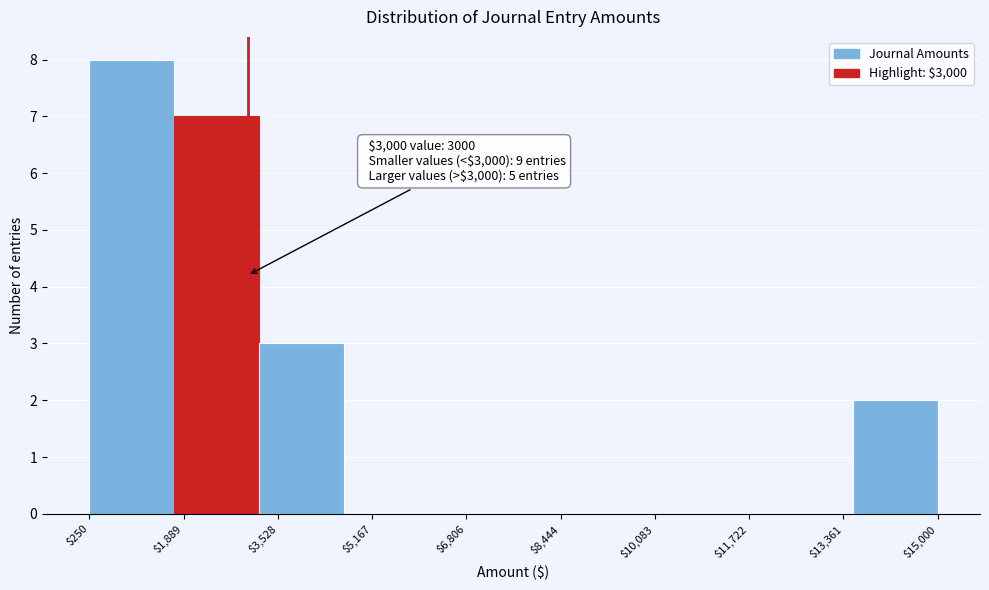

Over which range of the x-axis is the bar tallest?

200 to 1800